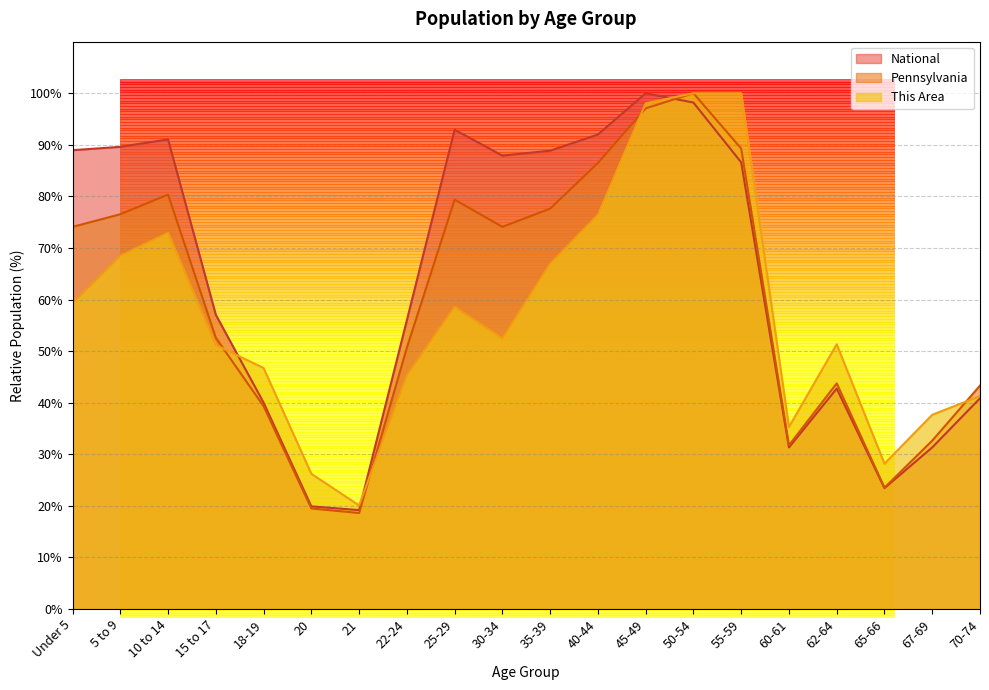

What is the sum of the Pennsylvania values at 21 and 35-39?

96.2